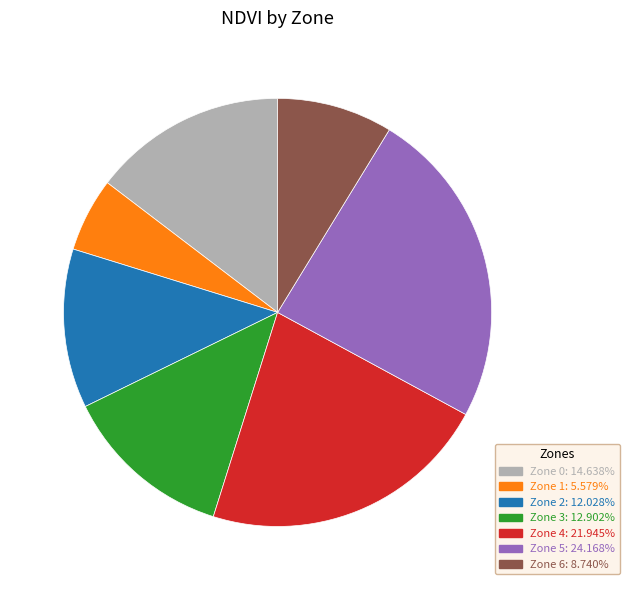

Combined, do Zone 0: 14.638% and Zone 5: 24.168% account for over 50%?

No